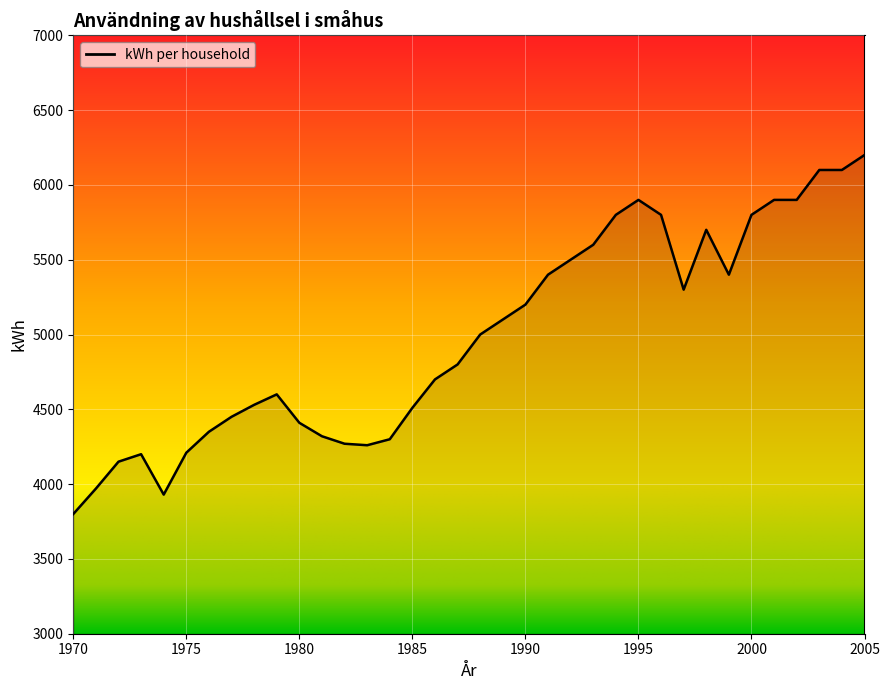

How many lines are shown in the chart?

1